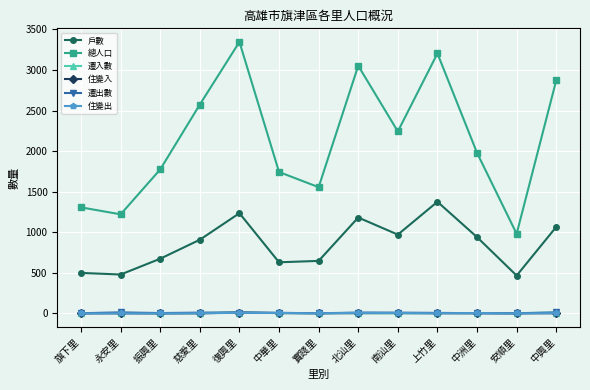

In 總人口, how many points are lower than both neighbors (excluding endpoints)?

4